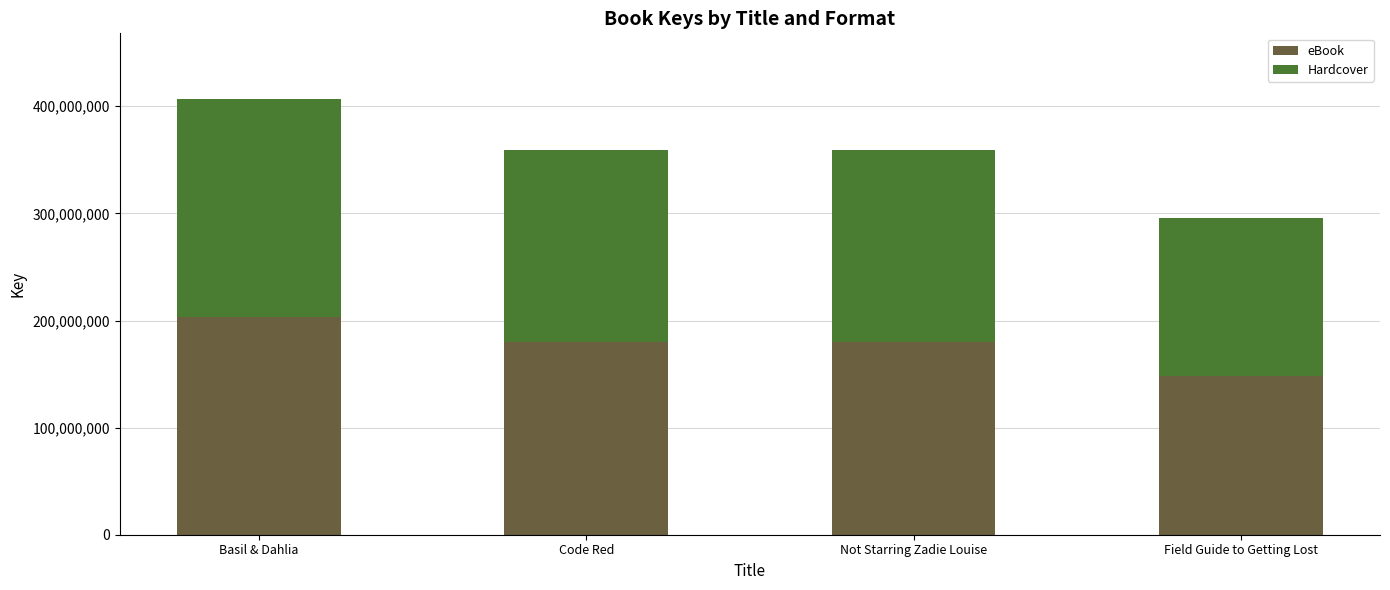

Which category has the lowest value in the eBook series?

Field Guide to Getting Lost